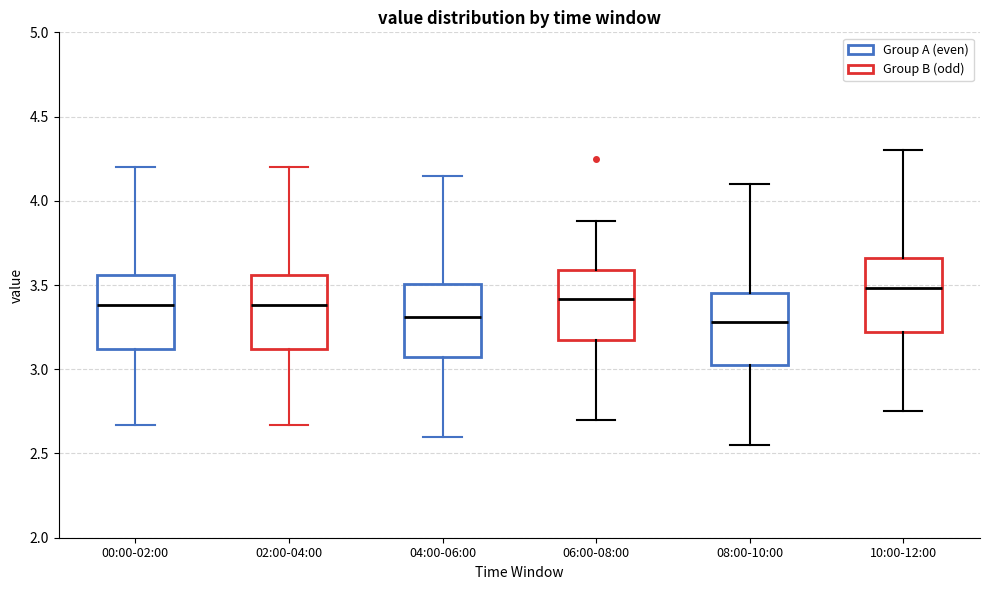

Where is the upper edge of the box for 02:00-04:00 on the y-axis? The values are not printed on the chart, so give them approximately, as read against the axis.

3.55